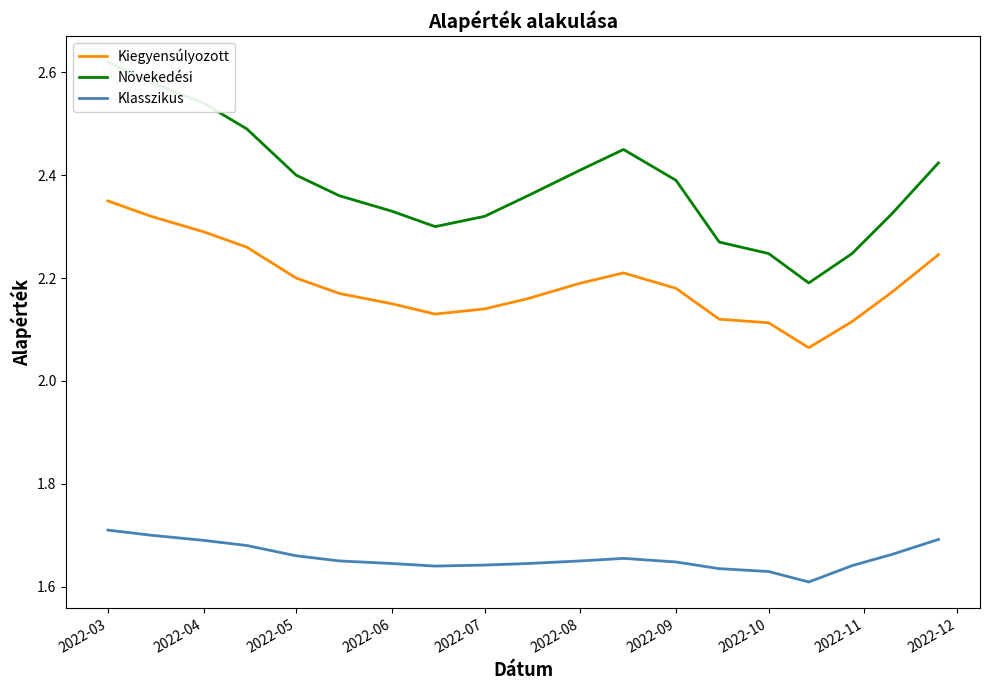

How many categories are shown in the chart?

19